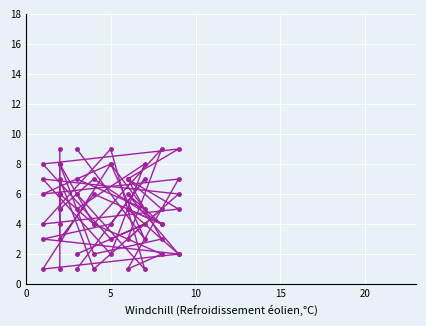

How many interior local valleys does the col_8 series have?

2